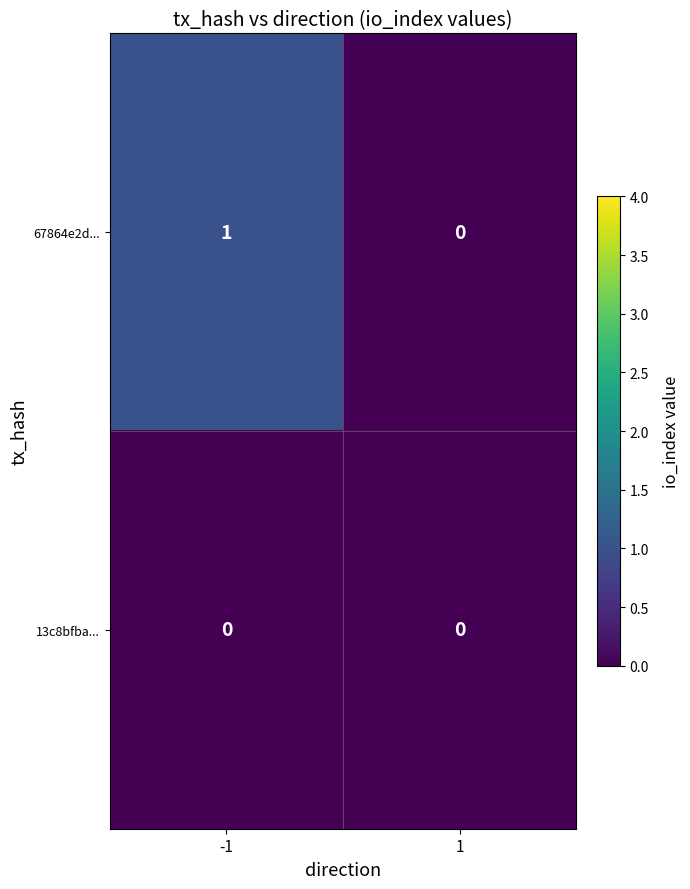

Which series has the largest total across all categories?

67864e2d...